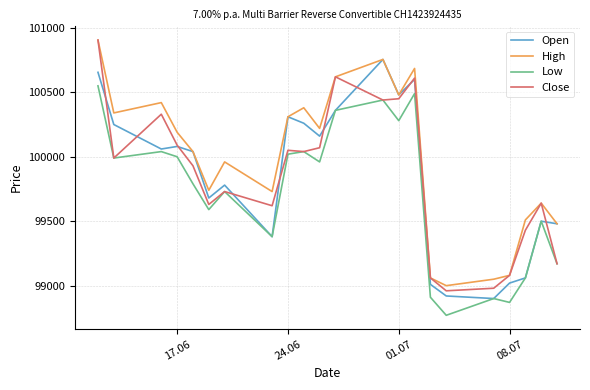

Which series has the largest total across all categories?

High